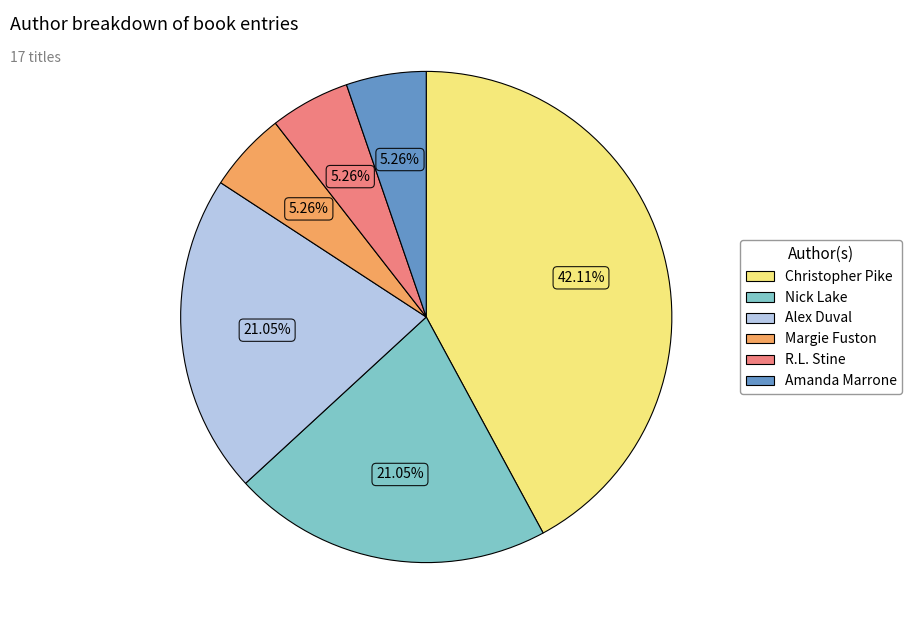

Is there a majority slice in this chart?

No